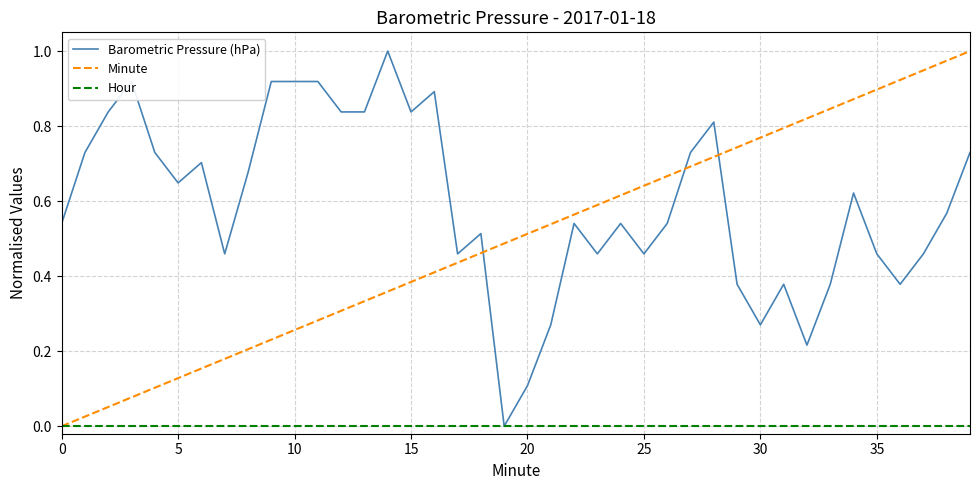

Which series has the largest total across all categories?

Barometric Pressure (hPa)